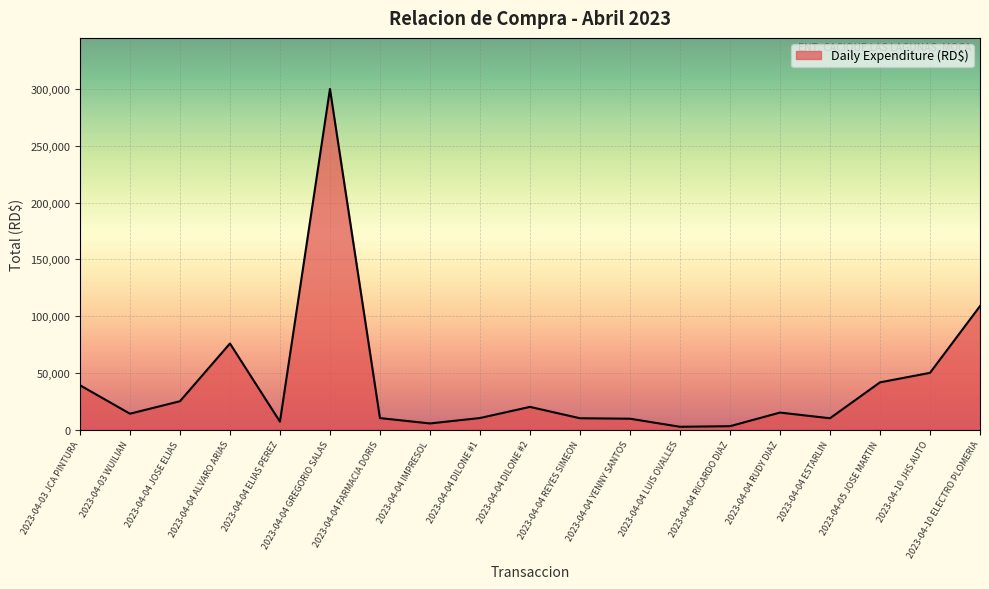

At which label is the value closest to 151250?

2023-04-10 ELECTRO PLOMERIA